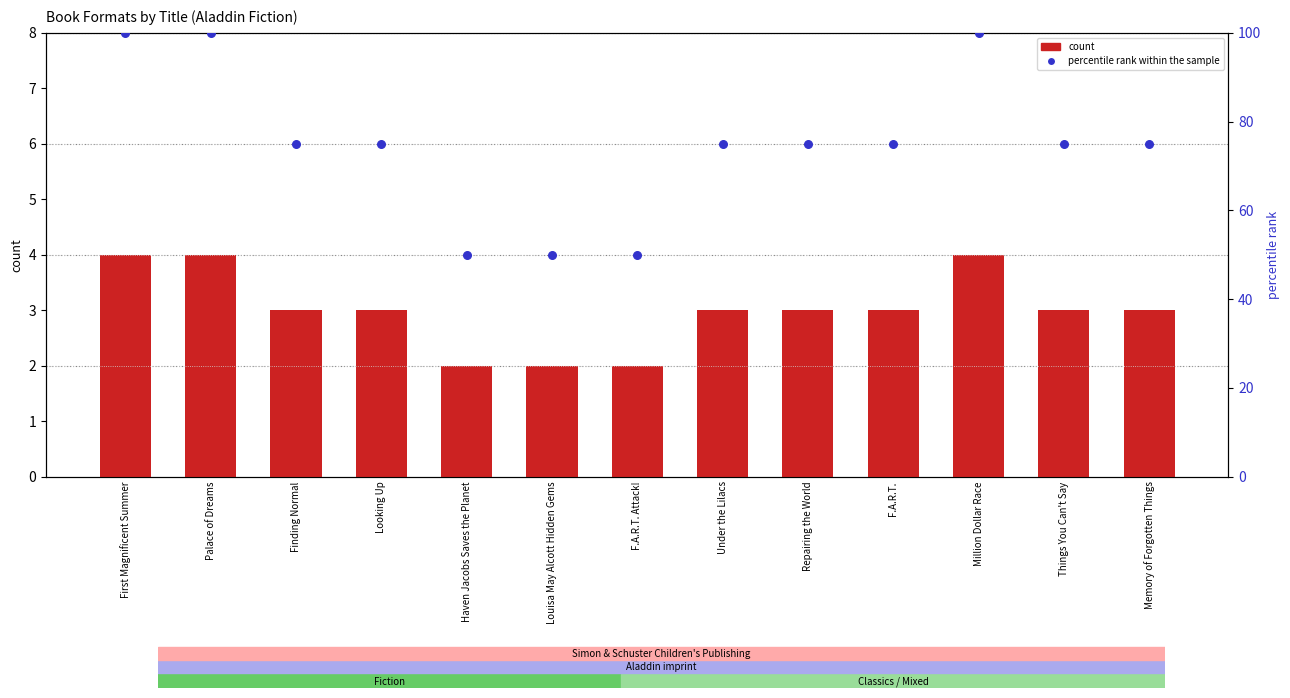

Which series reaches the maximum Y coordinate?

percentile rank within the sample